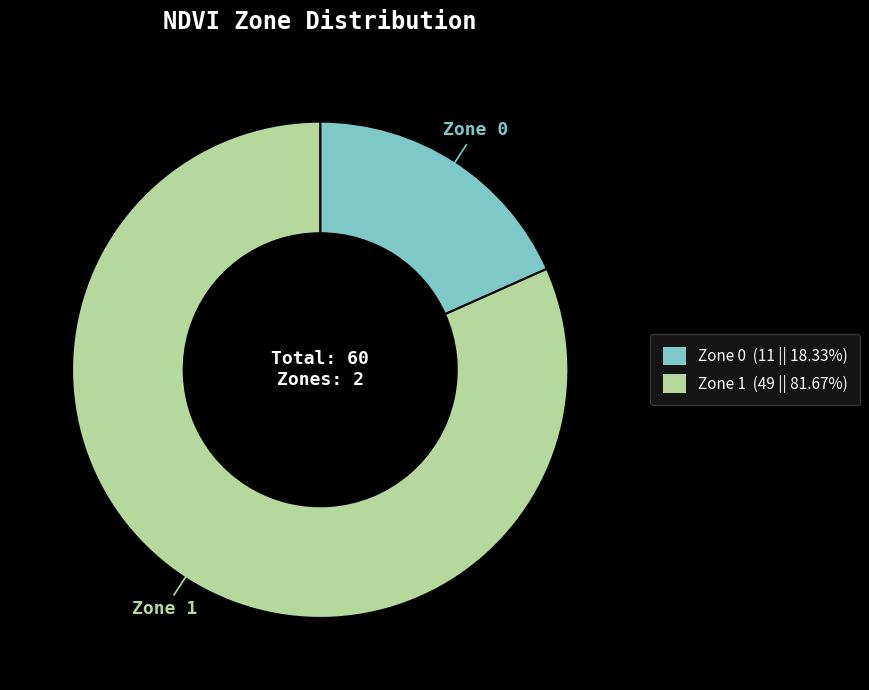

Do Zone 1 (49 || 81.67%) and Zone 0 (11 || 18.33%) together represent more than half of the pie?

Yes